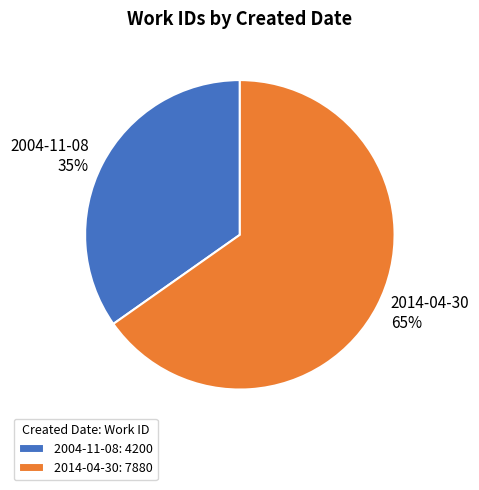

To the nearest percent, what is the difference between the 2004-11-08 and 2014-04-30 slice percentages?

30%